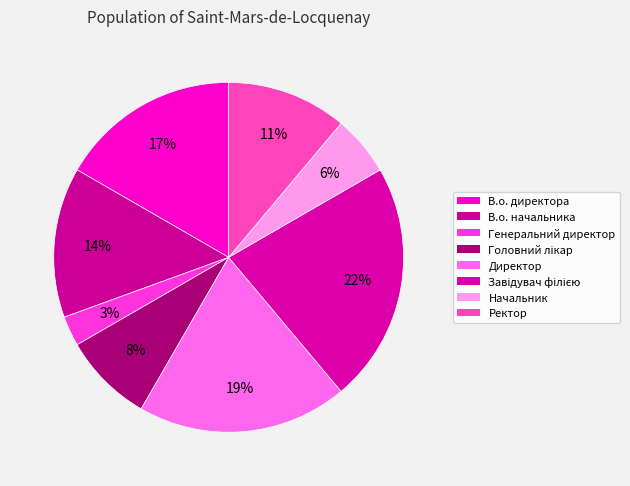

Count the number of slices in the pie.

8